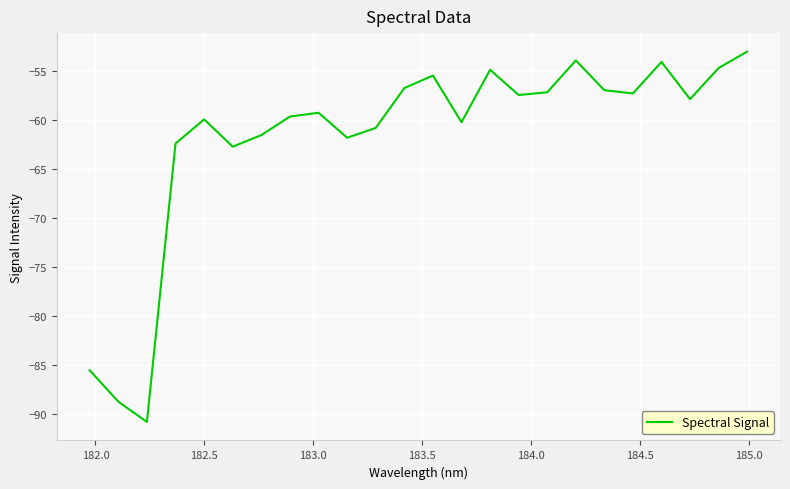

What is the maximum value shown in the chart?

-53.0